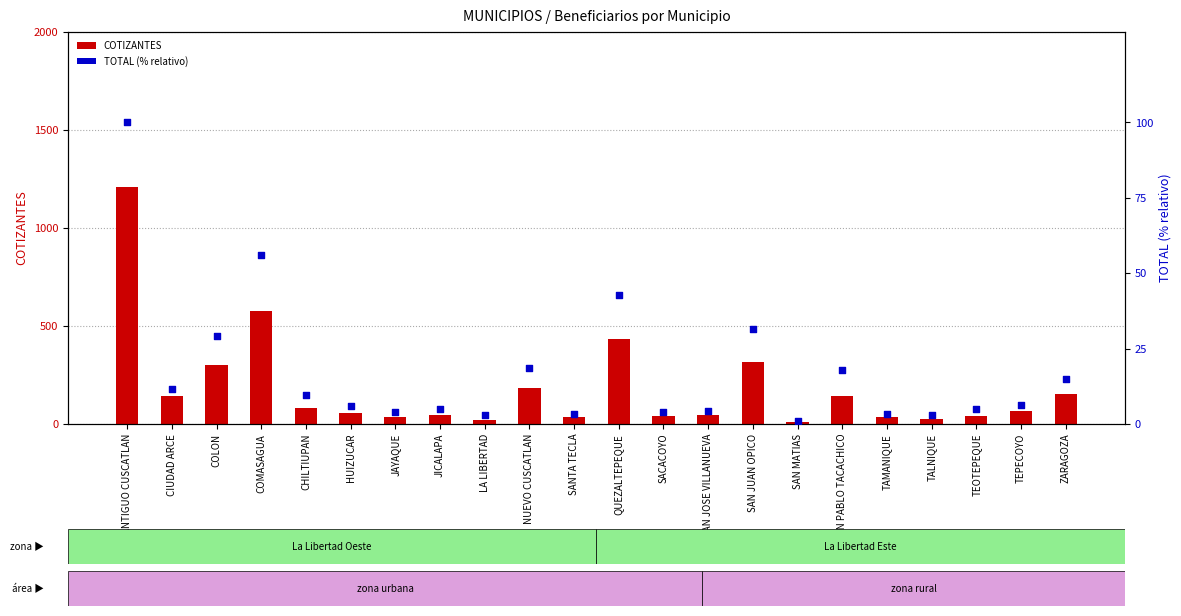

At which category is the sum across all series the highest?

ANTIGUO CUSCATLAN